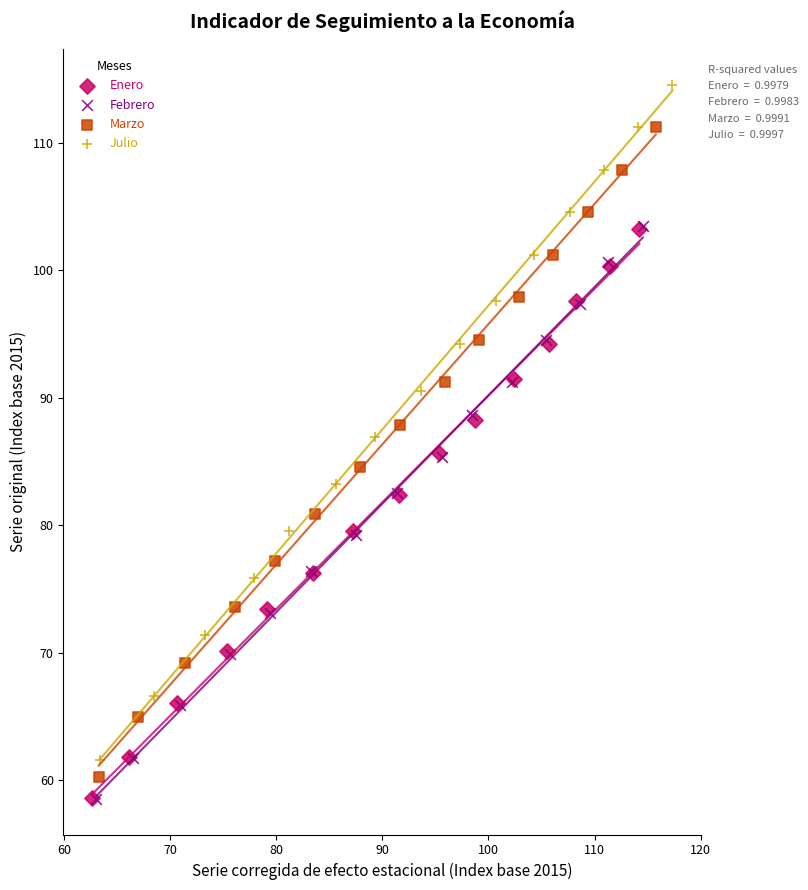

What are all the series names shown in the legend?

Enero, Febrero, Marzo, Julio